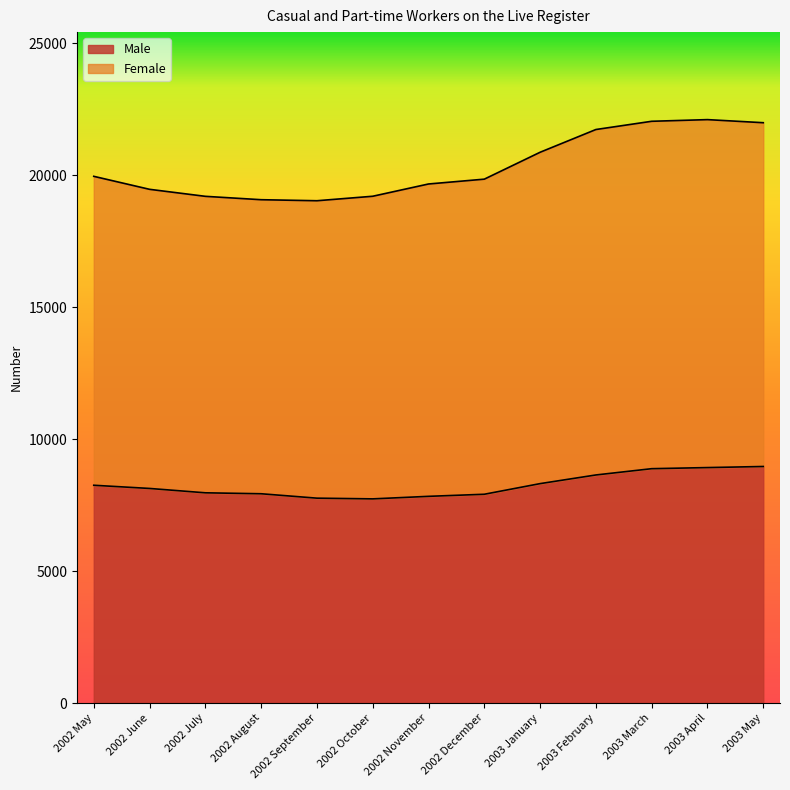

At which category is the sum across all series the highest?

2003 April